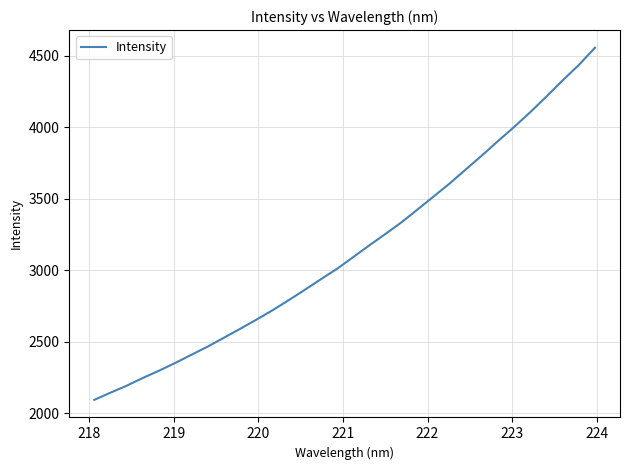

What is the maximum value shown in the chart?

4556.3